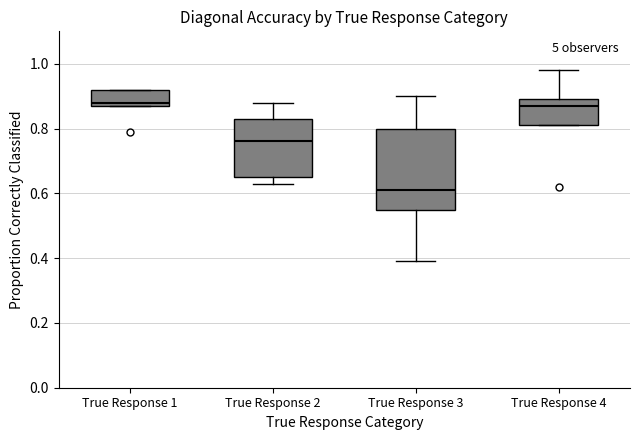

Which box is the tallest, from its lower edge to its upper edge?

True Response 3